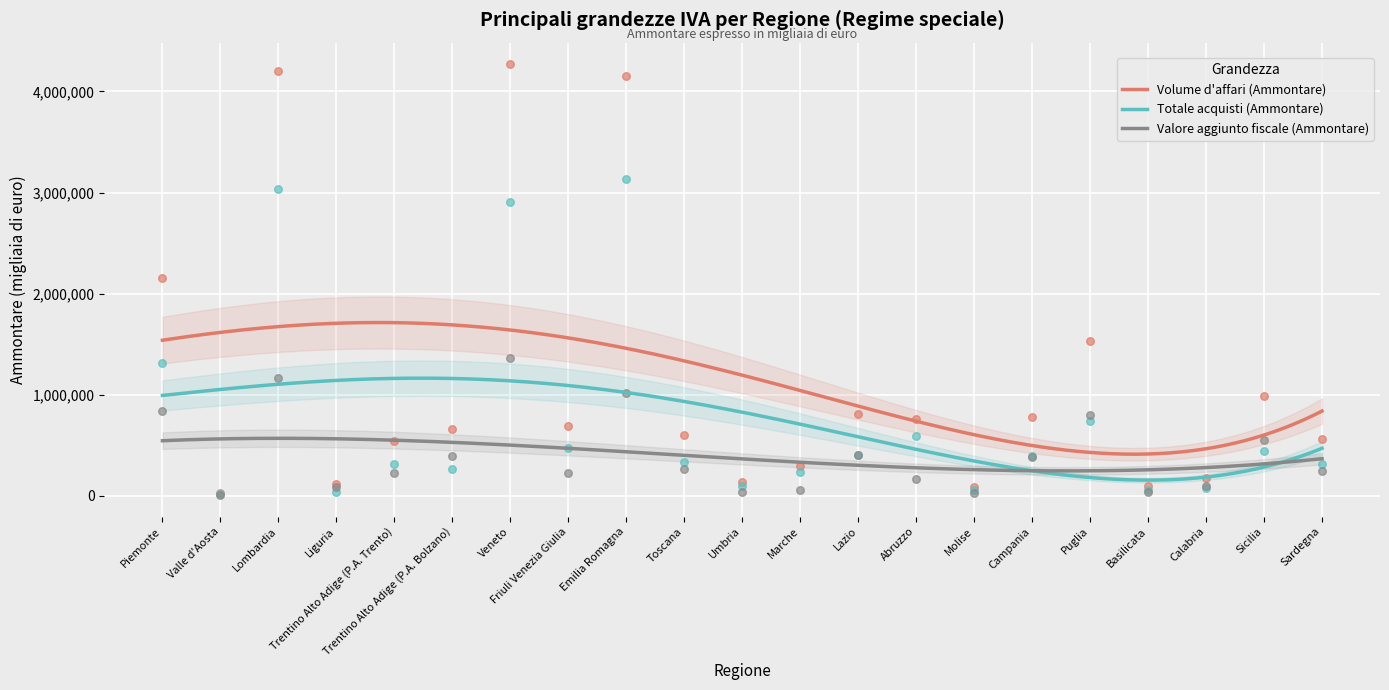

Which series reaches the maximum Y coordinate?

Volume d'affari (Ammontare)